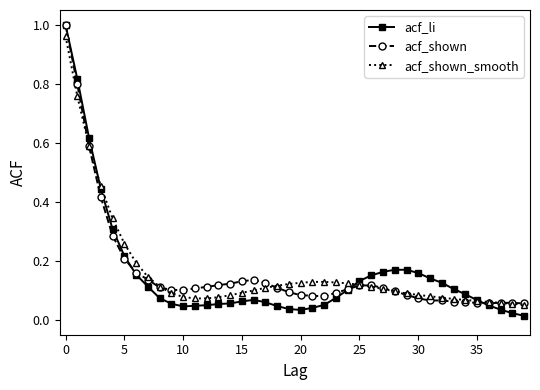

At how many categories does at least one series exceed 0?

40